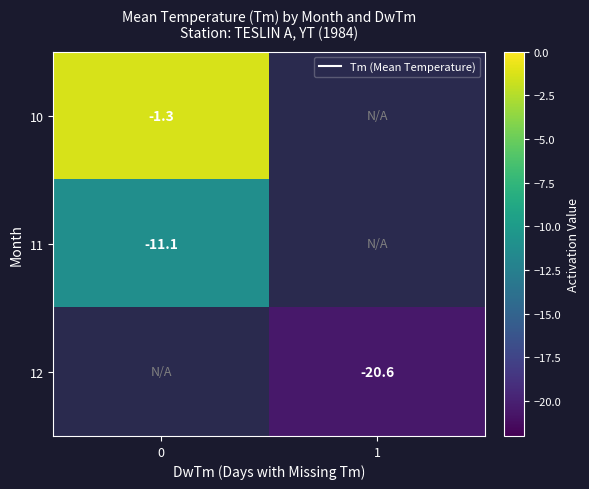

List the series in order of their peak value, highest first.

10, 11, 12